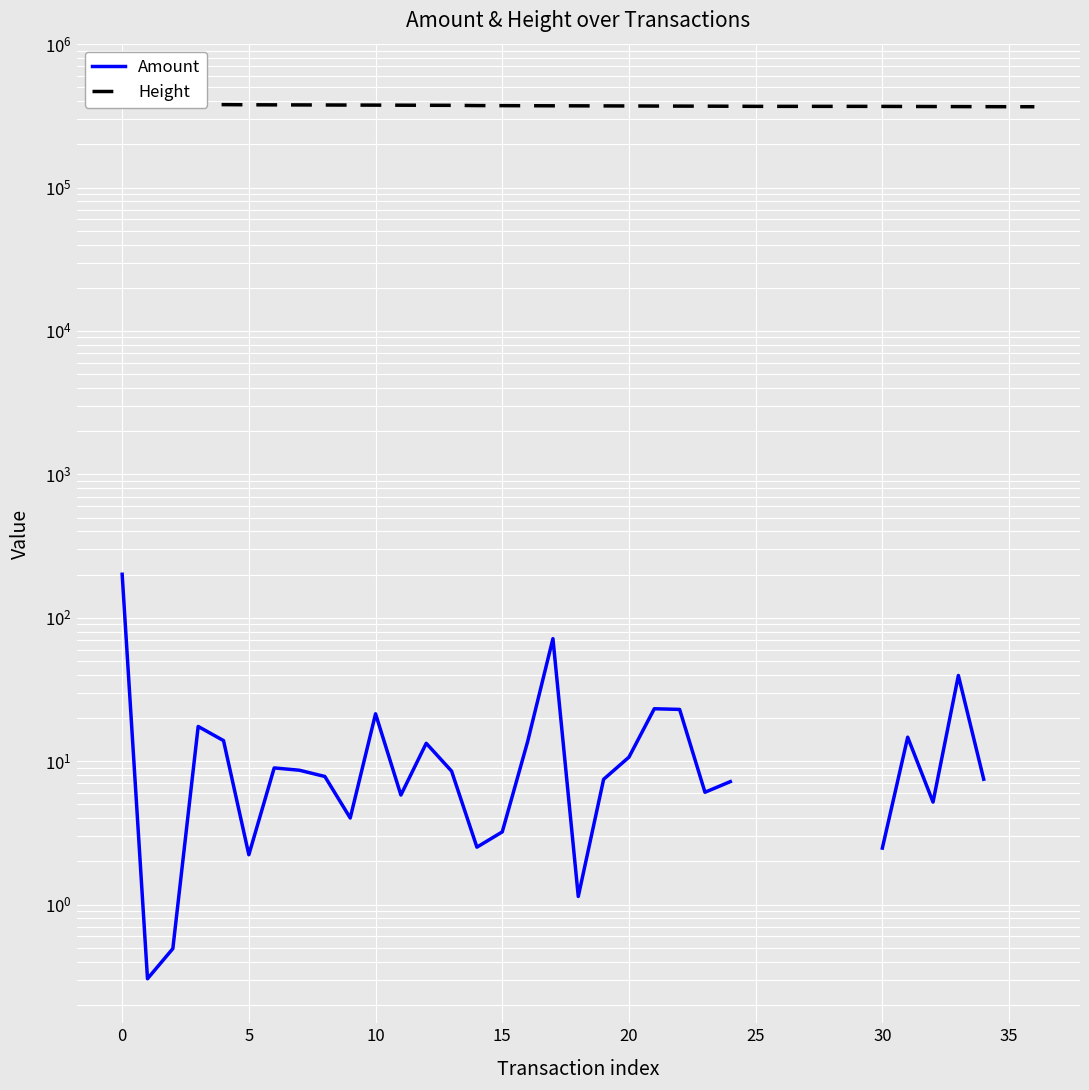

What is the difference between the Height values at 20 and 35?

11606.0